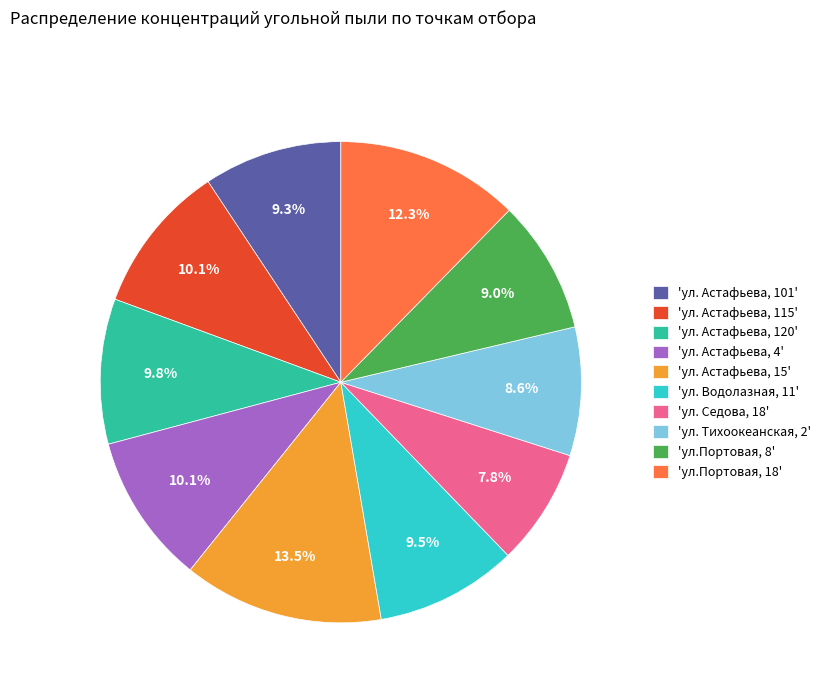

What portion of the pie excludes 'ул.Портовая, 8'?

91.0%